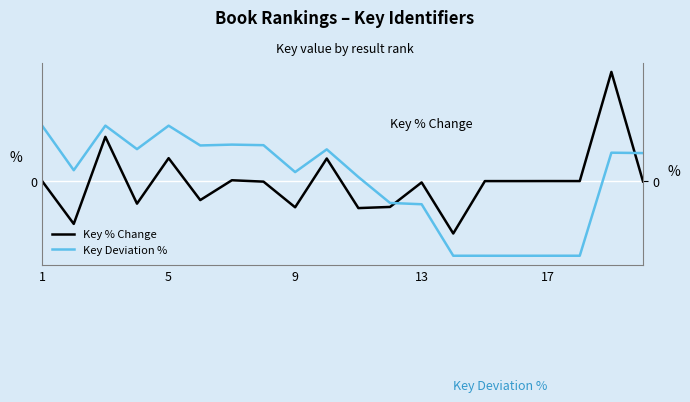

Reading left to right, extract all data points from this chart.

Key % Change: 0.0	-3.2	3.3	-1.7	1.7	-1.4	0.1	-0.0	-2.0	1.7	-2.0	-1.9	-0.1	-3.9	-0.0	-0.0	0.0	0.0	8.2	-0.0
Key Deviation %: 4.2	0.8	4.2	2.4	4.2	2.7	2.7	2.7	0.7	2.4	0.3	-1.6	-1.7	-5.6	-5.6	-5.6	-5.6	-5.6	2.1	2.1